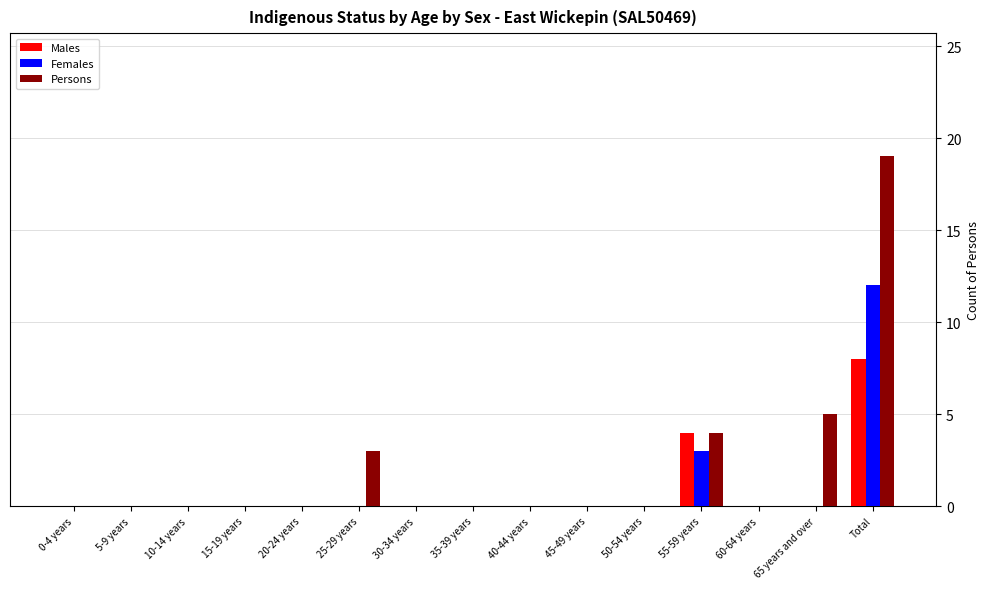

How many series are shown in this chart?

3